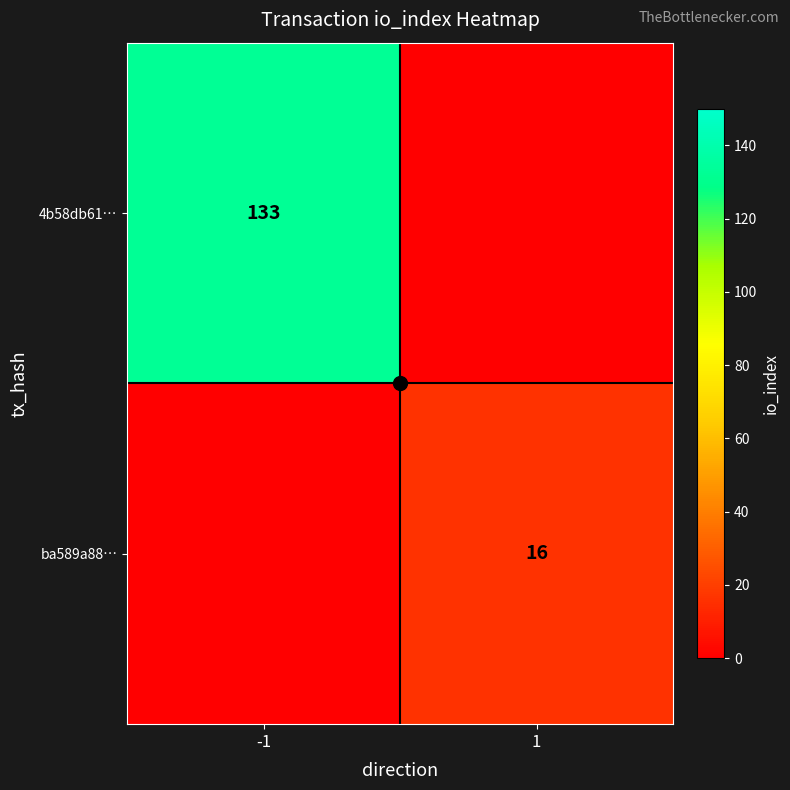

Count the ba589a88… values in the range 0 to 16.

2